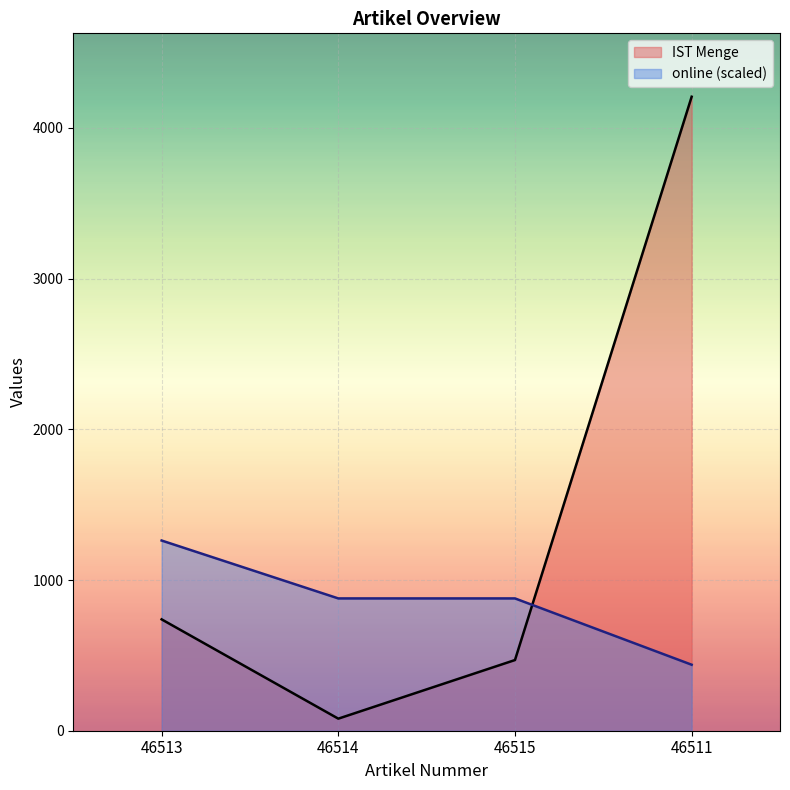

The value of IST Menge at 46515 is 246.2. True or false?

False